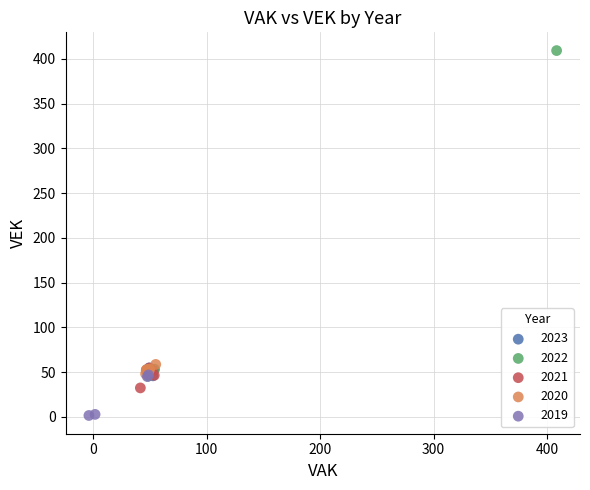

What are all the series names shown in the legend?

2023, 2022, 2021, 2020, 2019